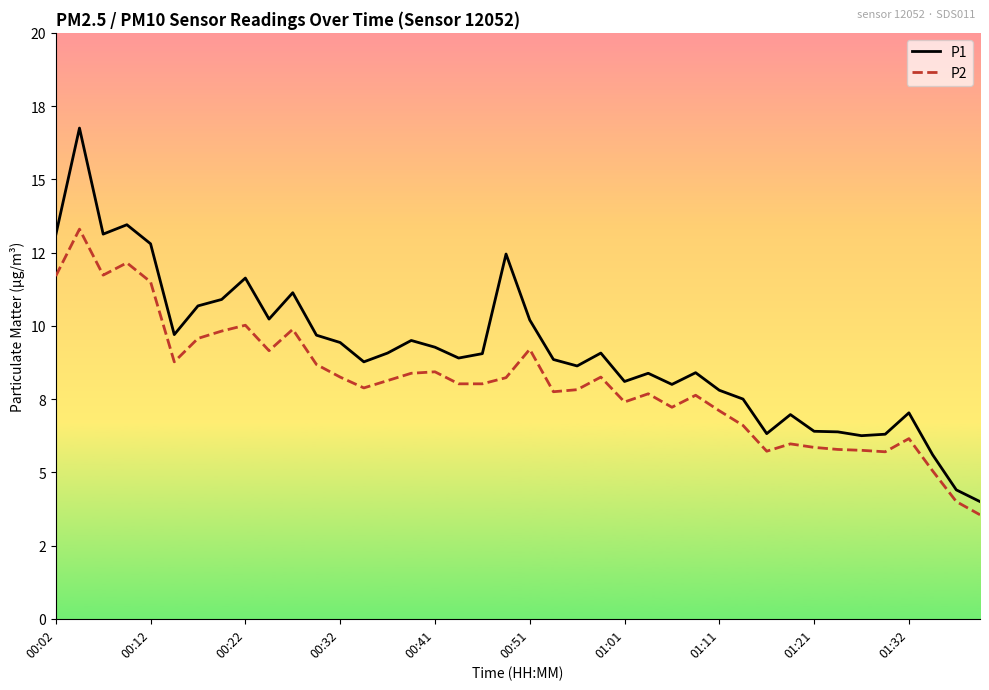

Does the chart display data point markers on the line(s)?

No